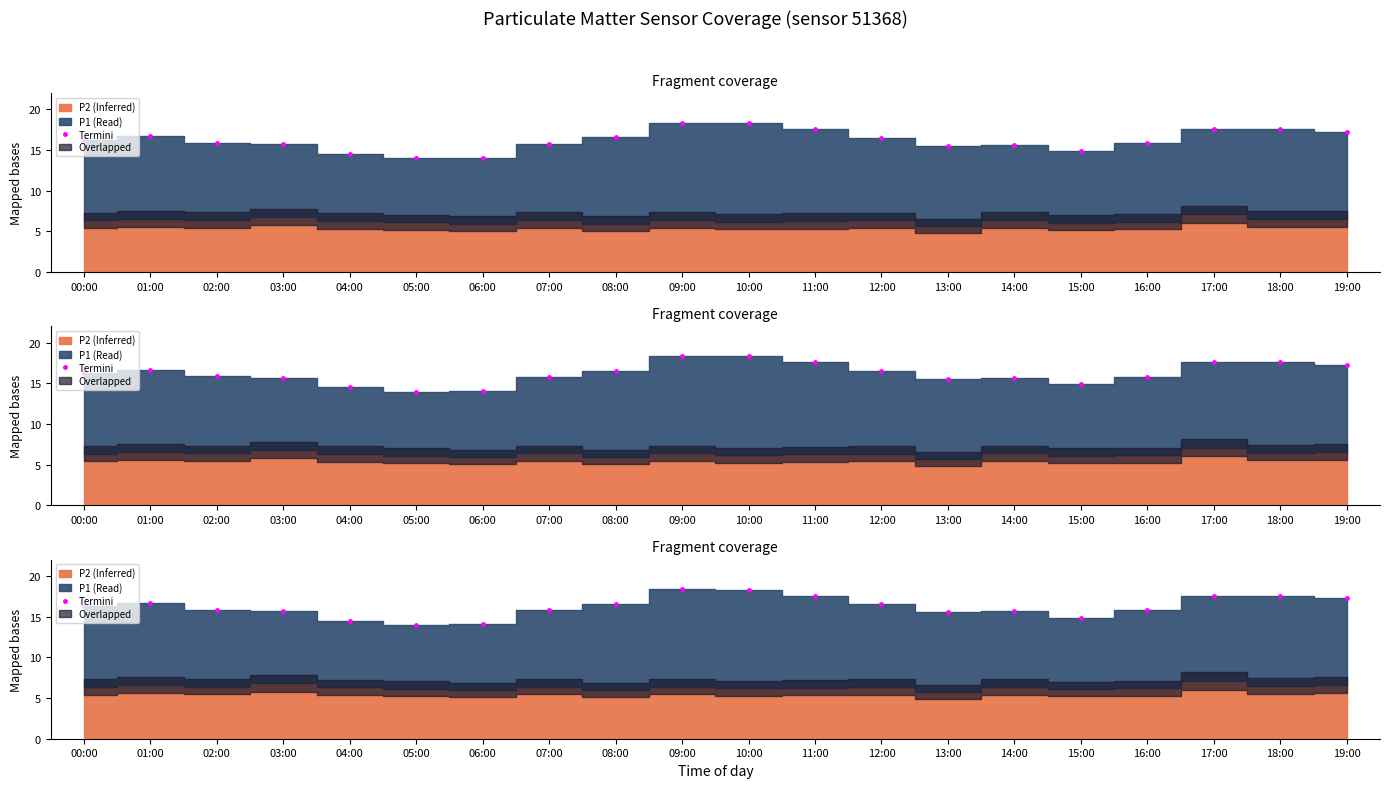

Rank the categories by value from lowest to highest.

05:00, 06:00, 04:00, 15:00, 13:00, 14:00, 03:00, 07:00, 16:00, 02:00, 00:00, 12:00, 08:00, 01:00, 19:00, 11:00, 18:00, 17:00, 10:00, 09:00